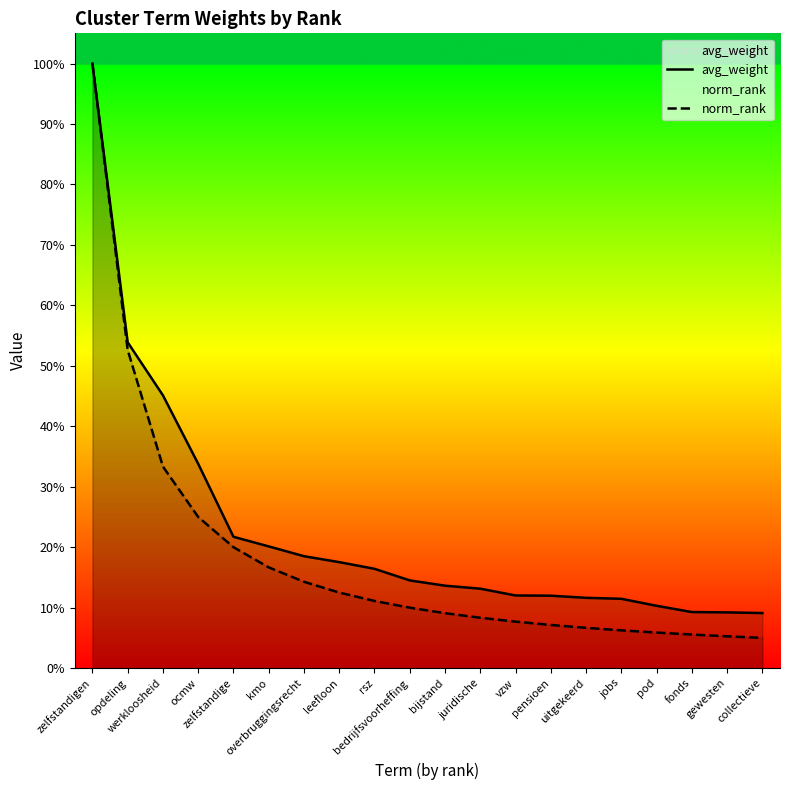

Reading left to right, list all the values displayed in this chart.

avg_weight: zelfstandigen=1.0	opdeling=0.5	werkloosheid=0.5	ocmw=0.3	zelfstandige=0.2	kmo=0.2	overbruggingsrecht=0.2	leefloon=0.2	rsz=0.2	bedrijfsvoorheffing=0.1	bijstand=0.1	juridische=0.1	vzw=0.1	pensioen=0.1	uitgekeerd=0.1	jobs=0.1	pod=0.1	fonds=0.1	gewesten=0.1	collectieve=0.1
norm_rank: zelfstandigen=1.0	opdeling=0.5	werkloosheid=0.3	ocmw=0.2	zelfstandige=0.2	kmo=0.2	overbruggingsrecht=0.1	leefloon=0.1	rsz=0.1	bedrijfsvoorheffing=0.1	bijstand=0.1	juridische=0.1	vzw=0.1	pensioen=0.1	uitgekeerd=0.1	jobs=0.1	pod=0.1	fonds=0.1	gewesten=0.1	collectieve=0.1